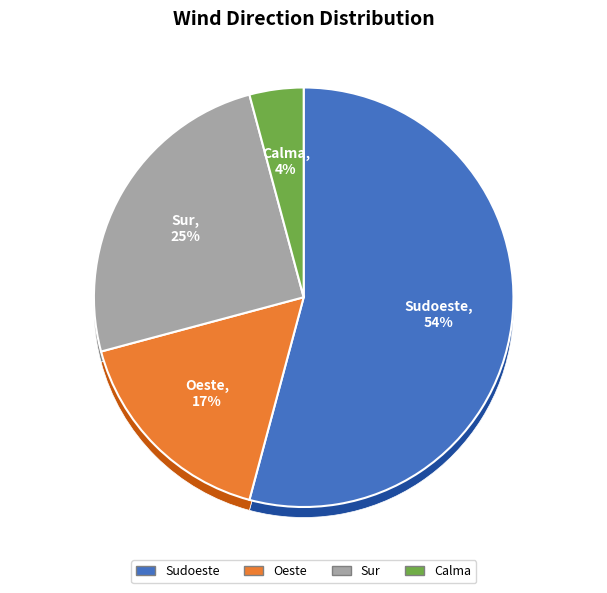

To the nearest percent, what is the combined percentage of Sur and Oeste?

42%